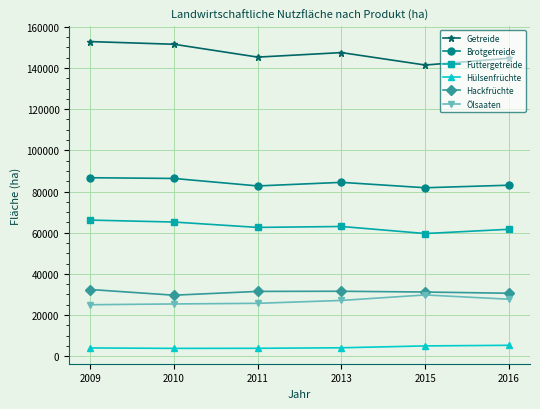

True or false: Getreide has a value of 145272.0 at 2011.

True